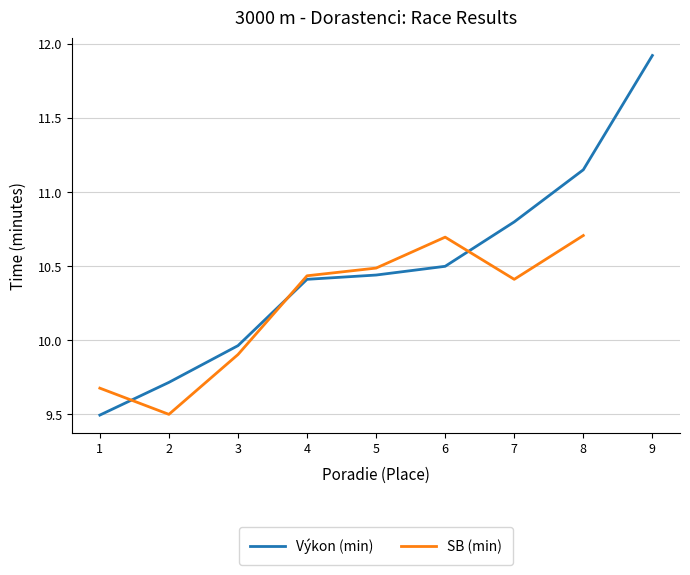

List the labels in order of Výkon (min) value, largest first.

9, 8, 7, 6, 5, 4, 3, 2, 1